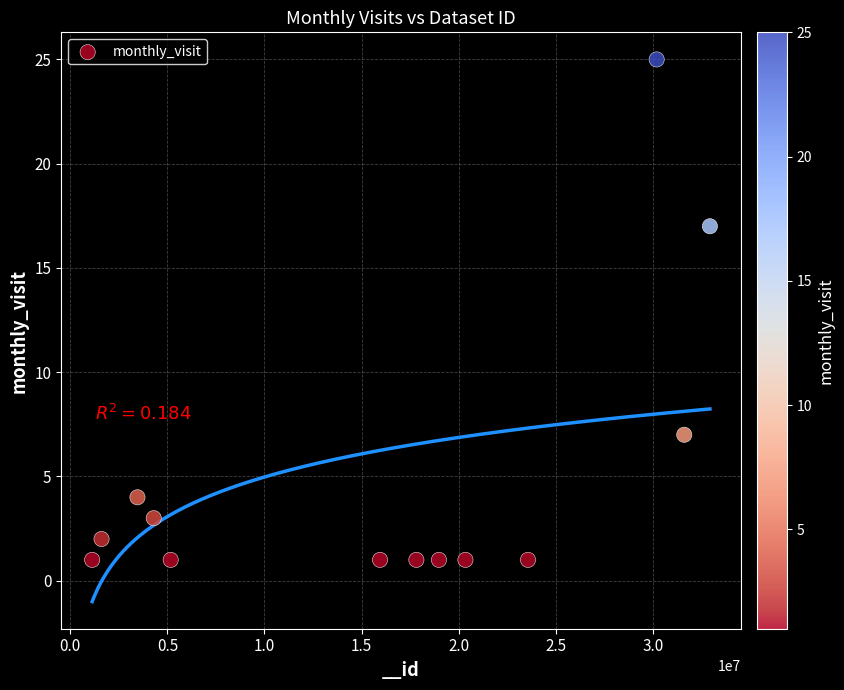

What Y value in the scatter plot is closest to 13?

17